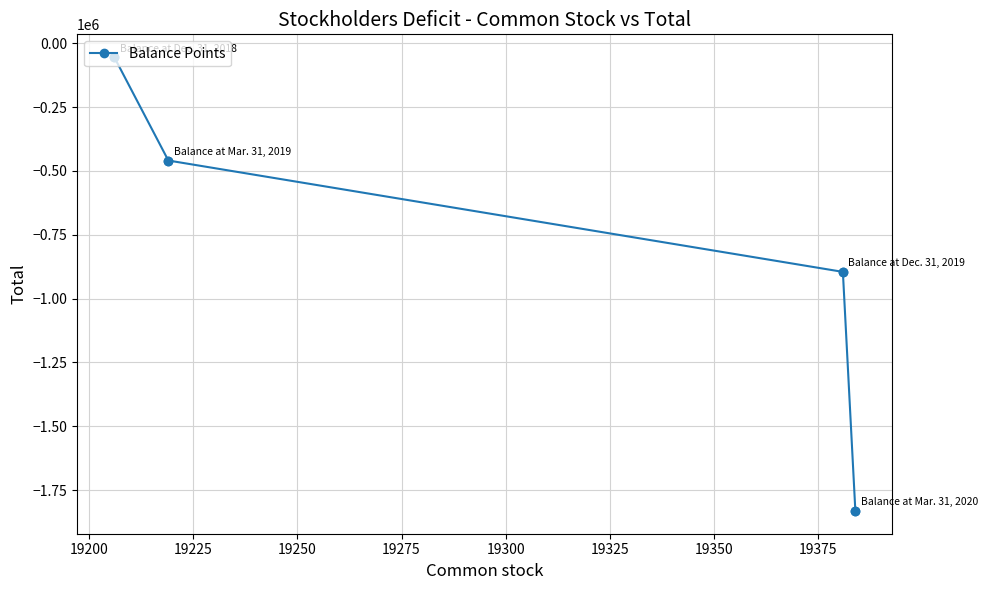

What is the difference between the maximum and minimum values?

1778357